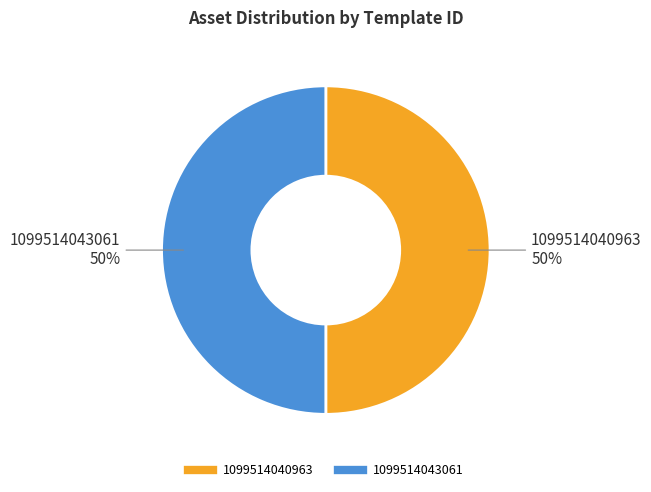

To the nearest percent, what portion does 1099514043061 represent?

50%